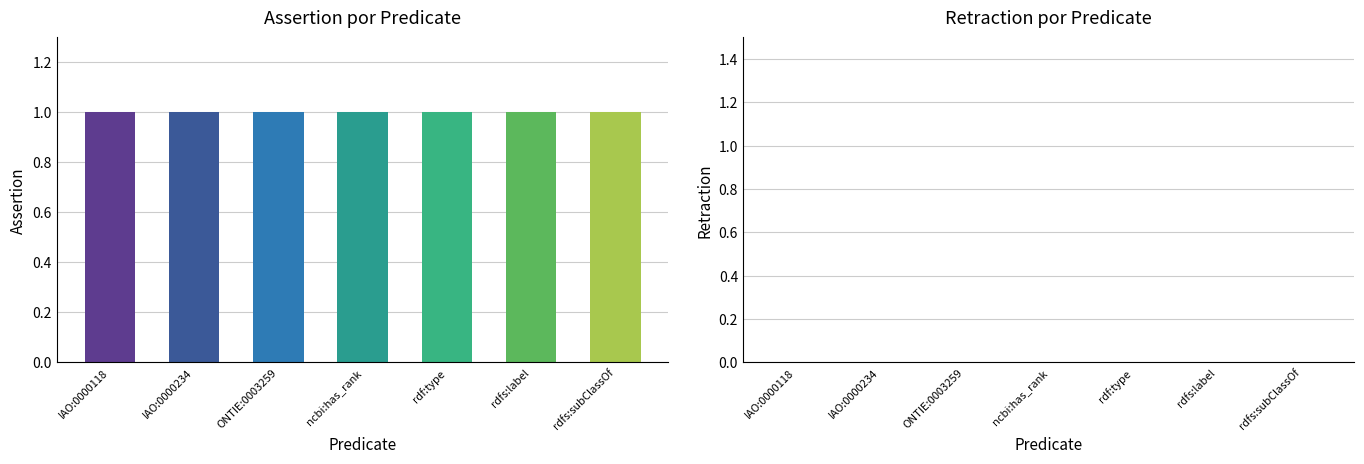

Which series has the largest range (max minus min)?

assertion